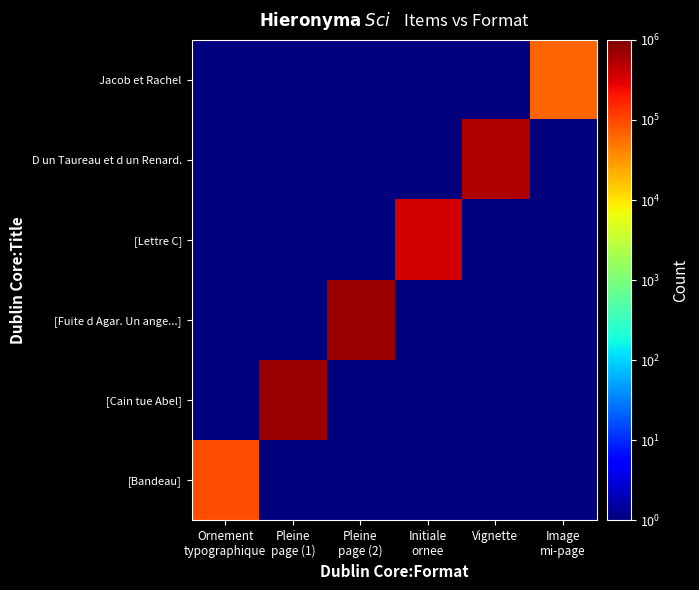

At how many categories does at least one series exceed 631466?

2